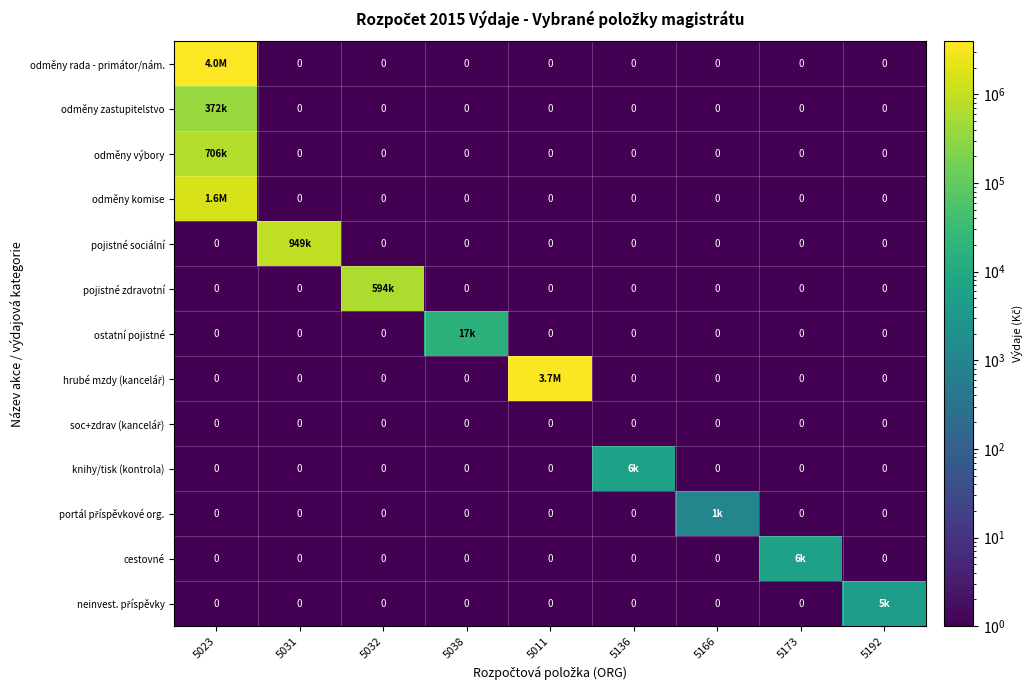

Between 5031 and 5038, which is larger?

5031